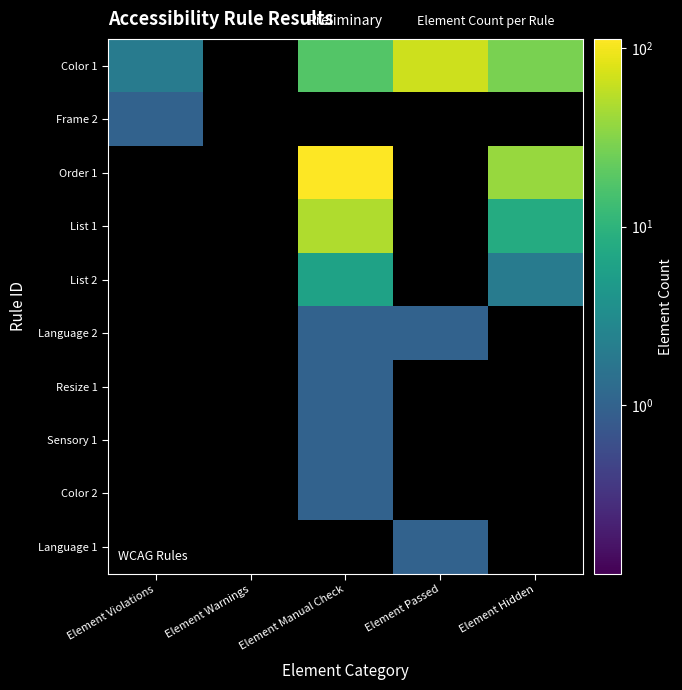

Which has a higher value, Element Manual Check or Element Violations?

Element Manual Check